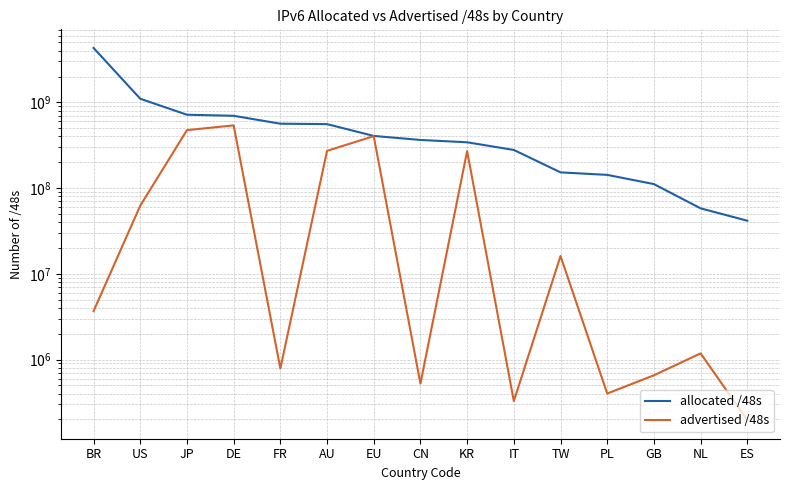

Reading right to left, extract all data points from this chart.

allocated /48s: ES=41615366	NL=57999491	GB=111280170	PL=142475293	TW=152436739	IT=278265863	KR=341901315	CN=363921413	EU=405536790	AU=556728739	FR=563150878	DE=696451192	JP=716316751	US=1101146913	BR=4307550208
advertised /48s: ES=196608	NL=1179649	GB=655363	PL=401408	TW=16121856	IT=327680	KR=269885440	CN=524288	EU=403046400	AU=271532288	FR=786432	DE=538378242	JP=473825280	US=62296783	BR=3670038